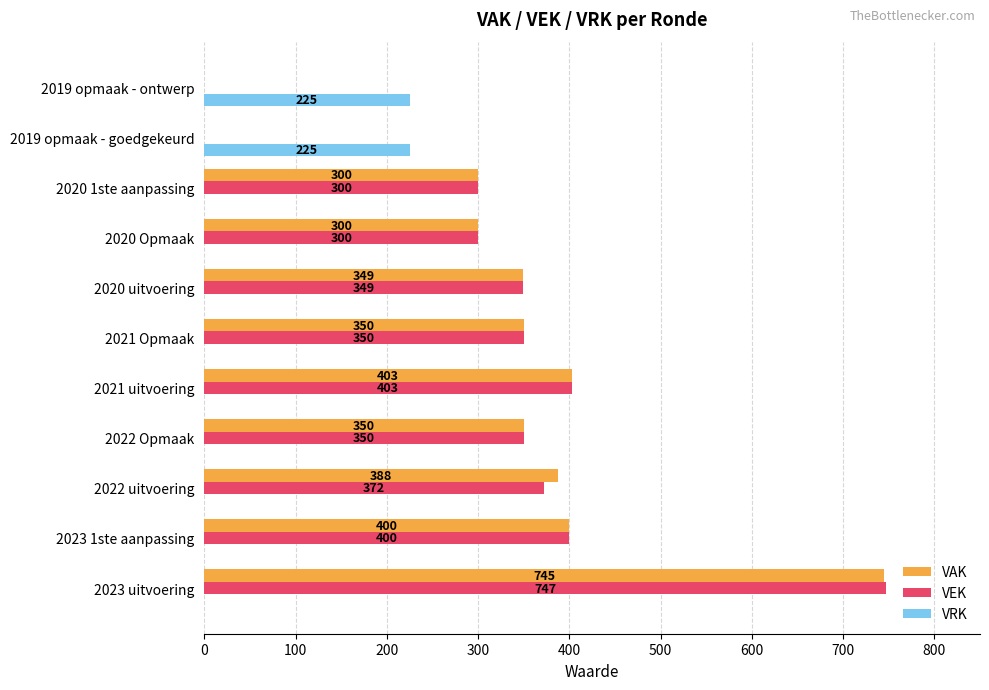

What is the sum of all VAK values?

3585